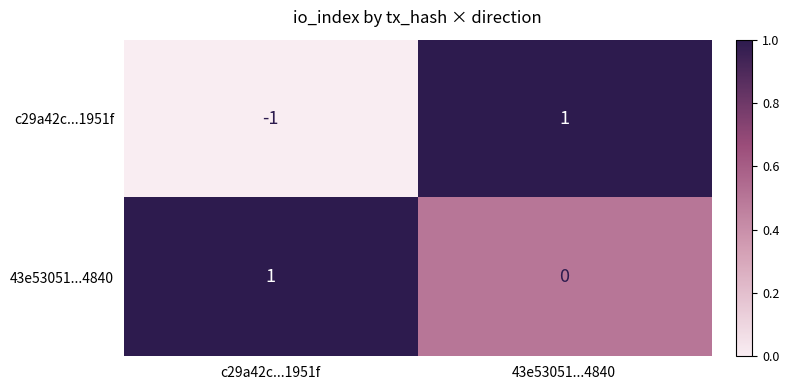

Reading left to right, list all the values displayed in this chart.

c29a42c...1951f: c29a42c...1951f=-1	43e53051...4840=1
43e53051...4840: c29a42c...1951f=1	43e53051...4840=0